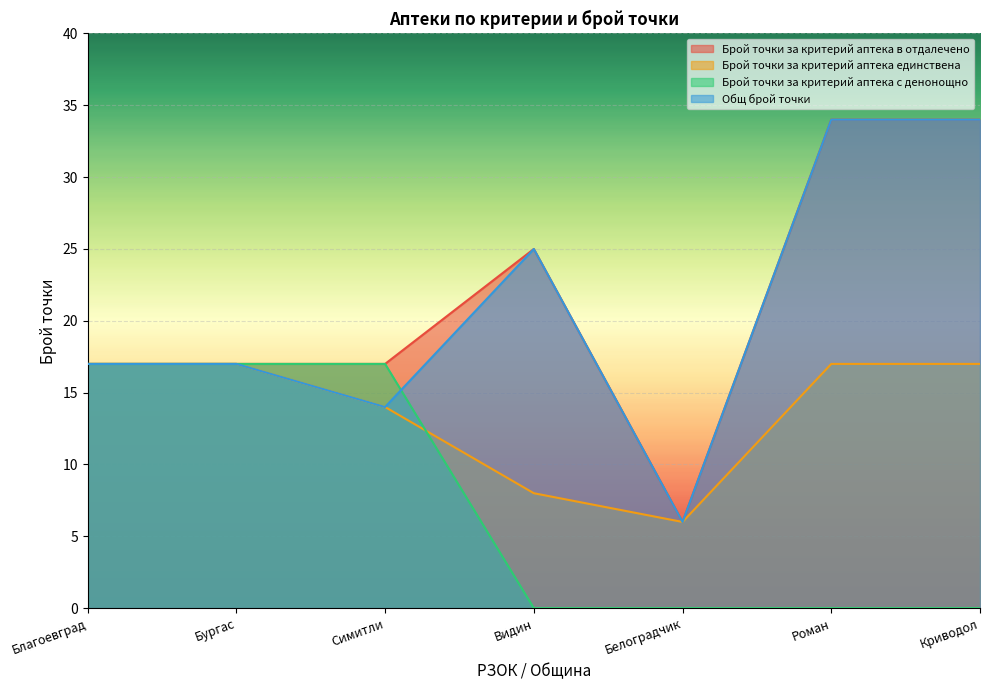

How many series are shown in this chart?

4